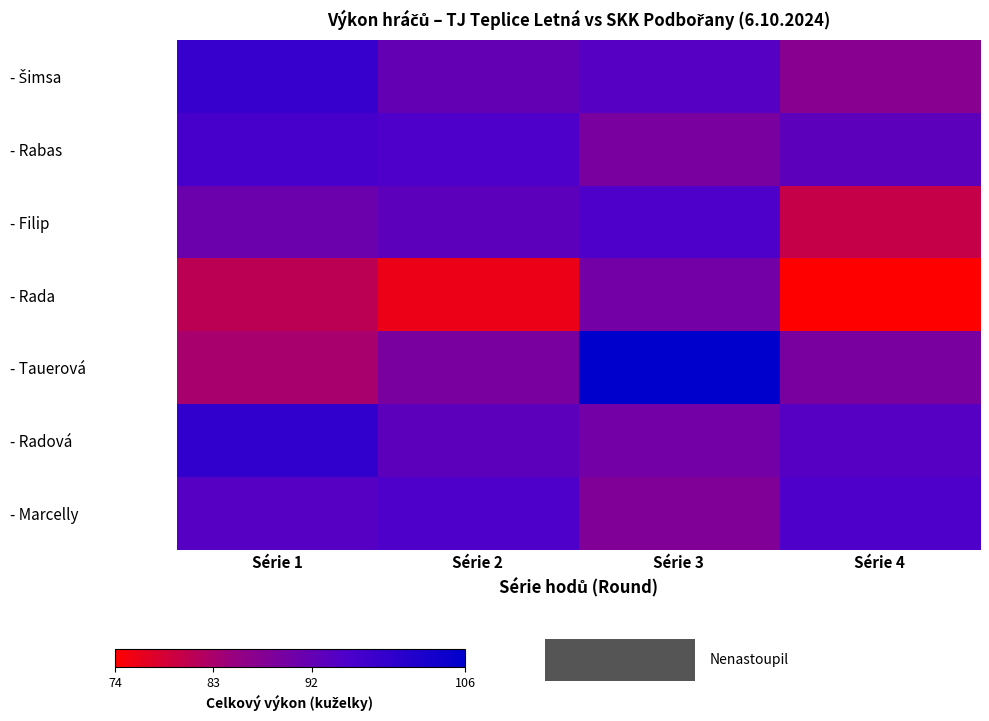

What is the total value across all series at Série 1?

642